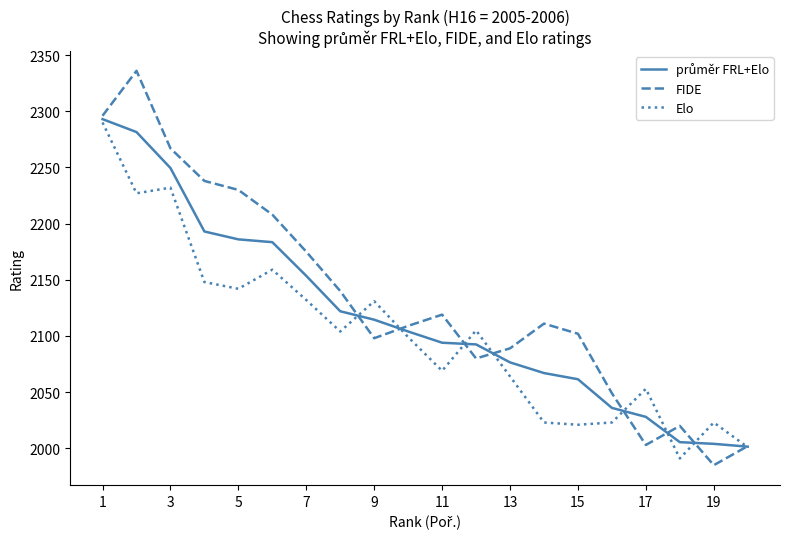

What is the maximum value for FIDE?

2336.0